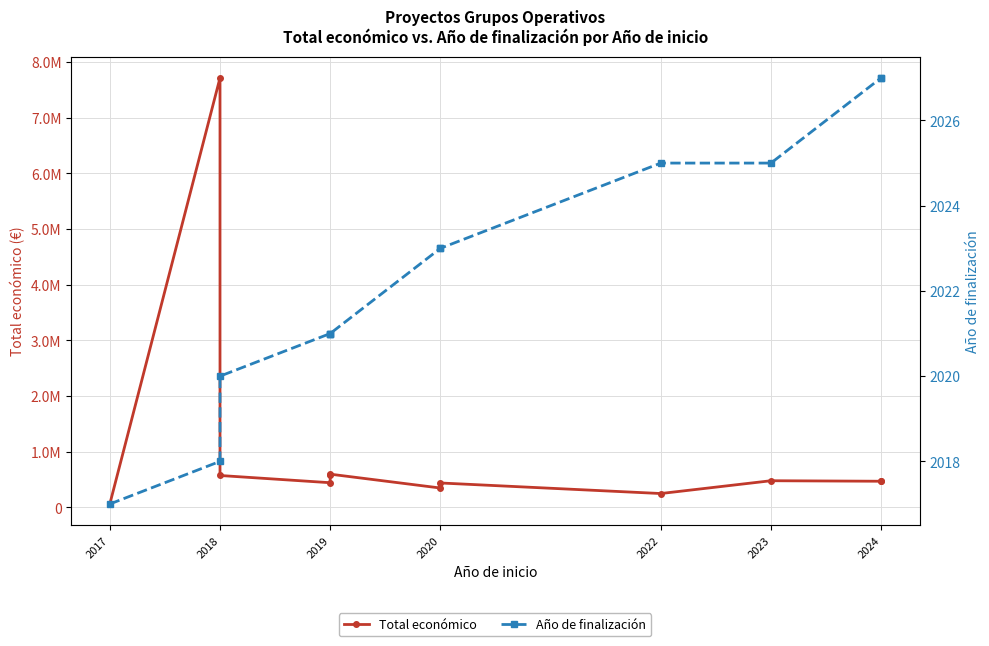

List the series in order of their overall mean, lowest first.

Año de finalización, Total económico